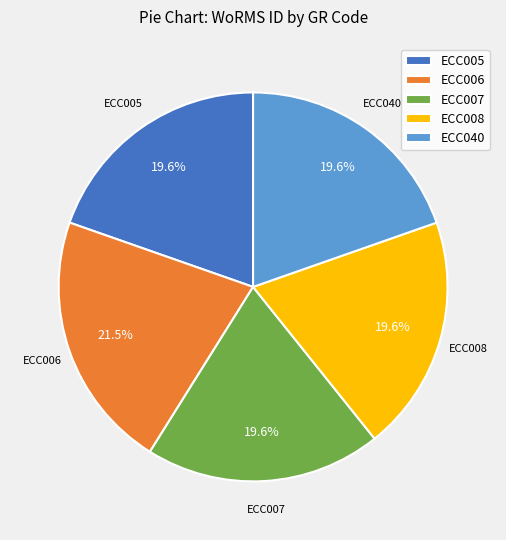

What is the ratio of the value at ECC006 to the value at ECC008?

1.1